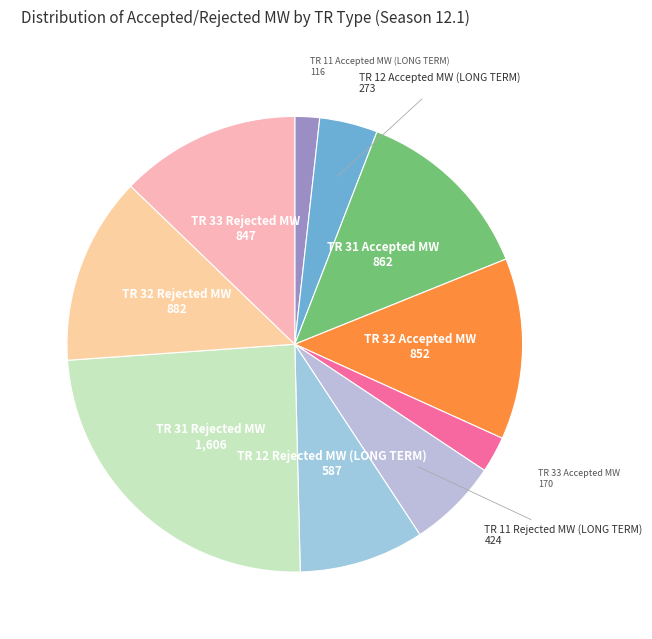

Which category has the biggest portion of the pie?

TR 31 Rejected MW